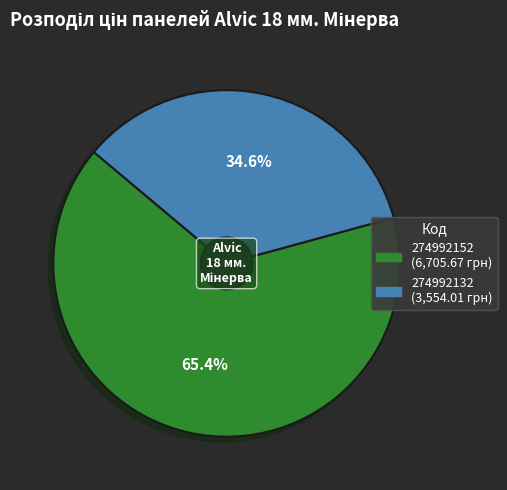

How many segments does this pie chart have?

2